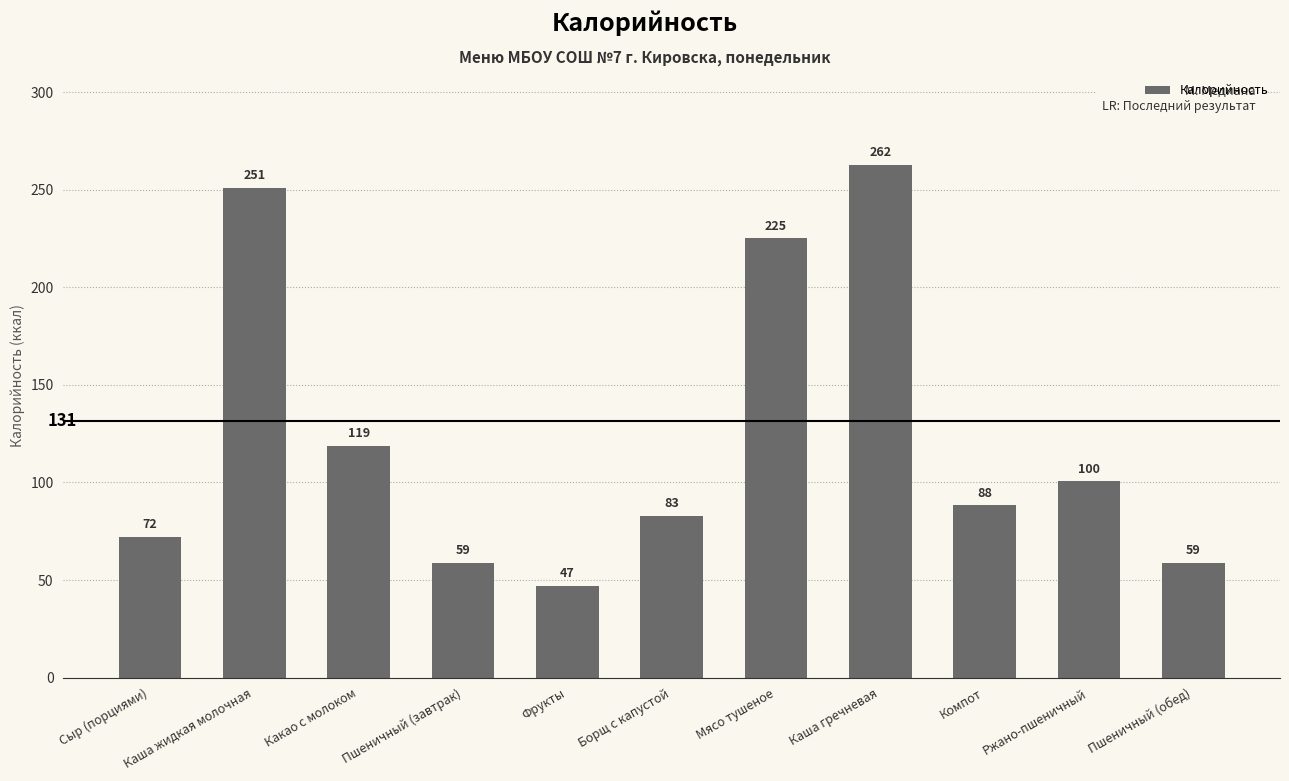

Which label corresponds to the smallest value in the chart?

Фрукты